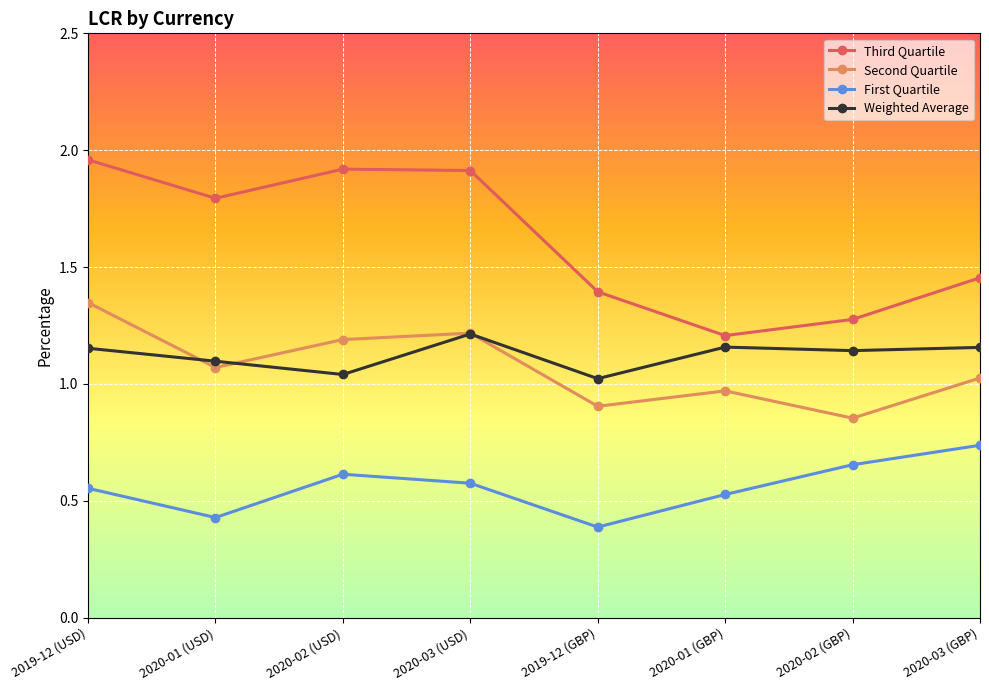

What position from the left is 2020-03 (USD)?

4